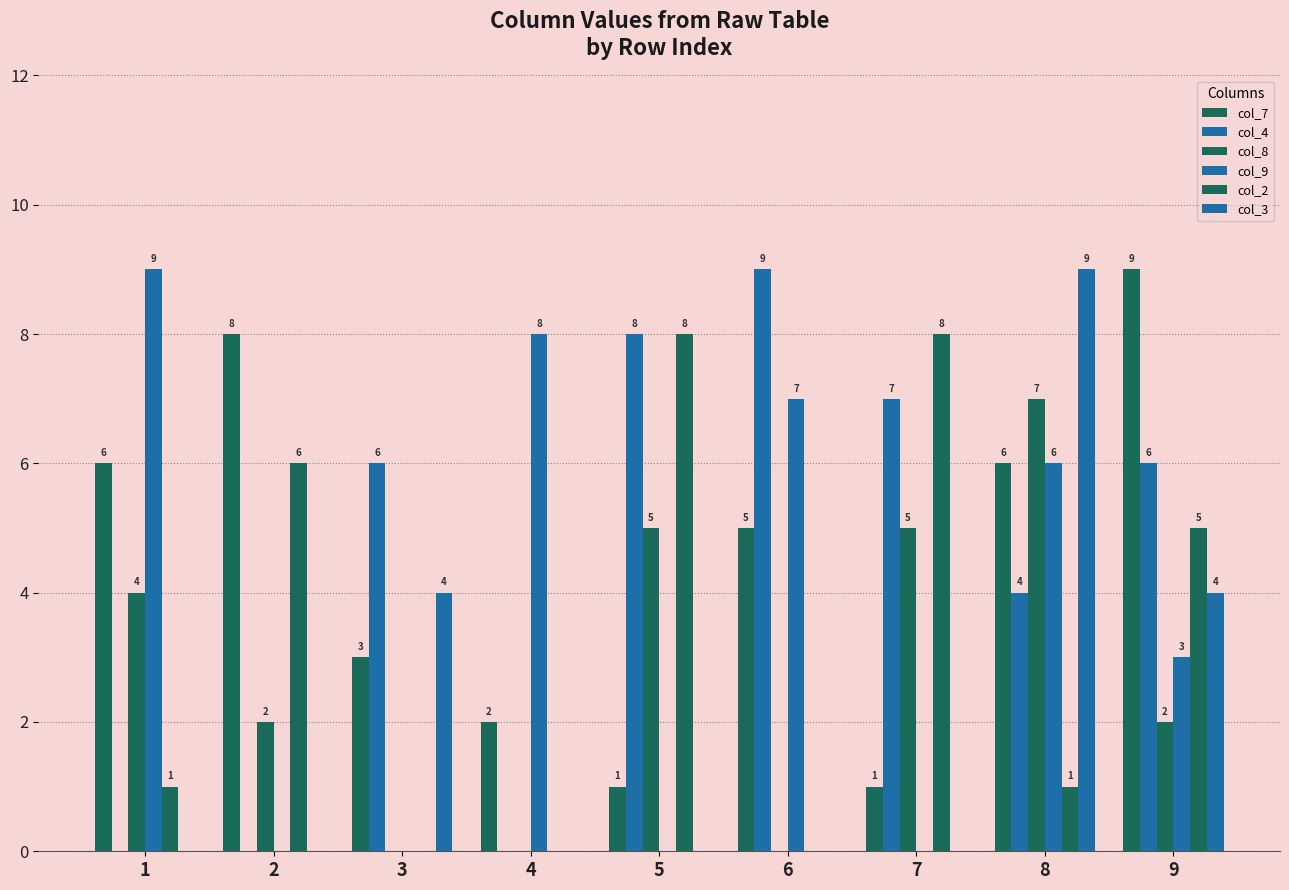

How many groups of bars are there?

9